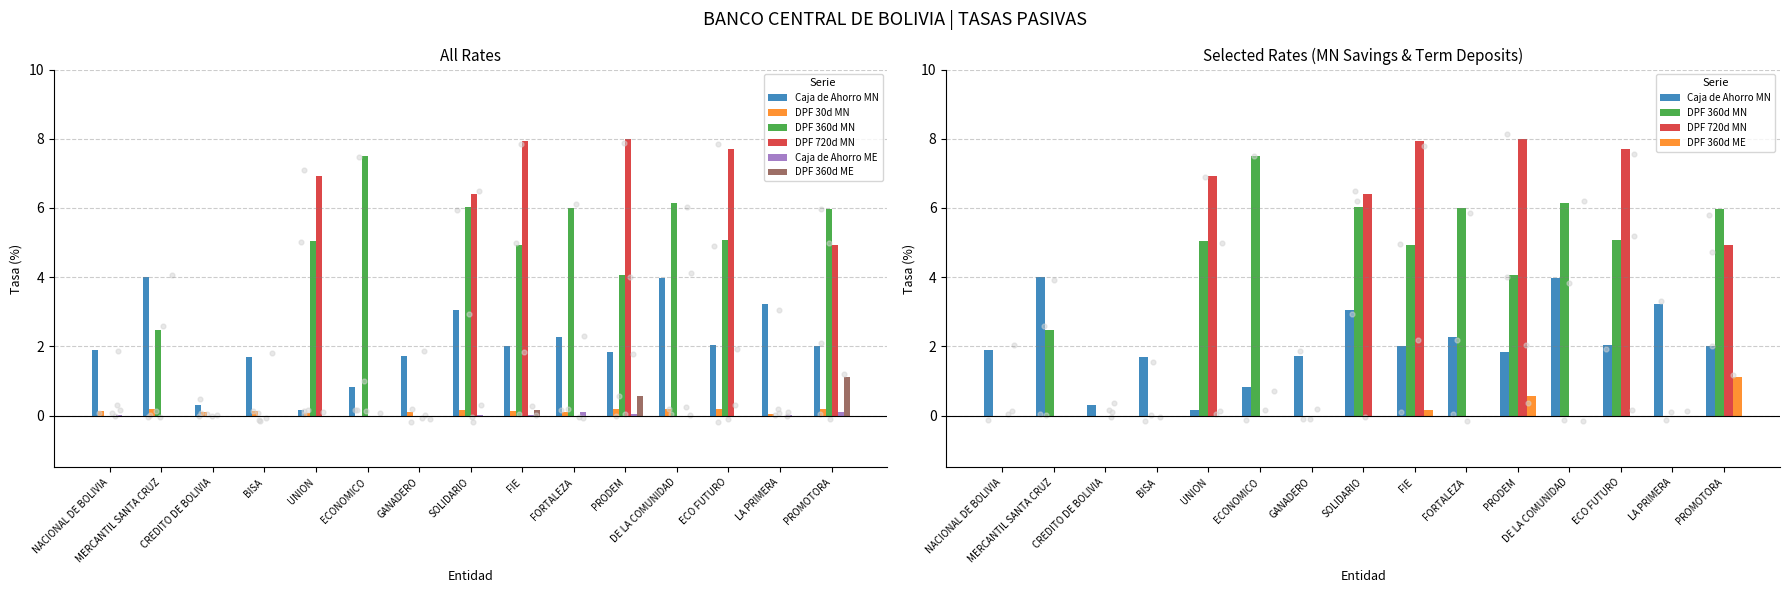

Which series reaches the maximum Y coordinate?

DPF 720d MN